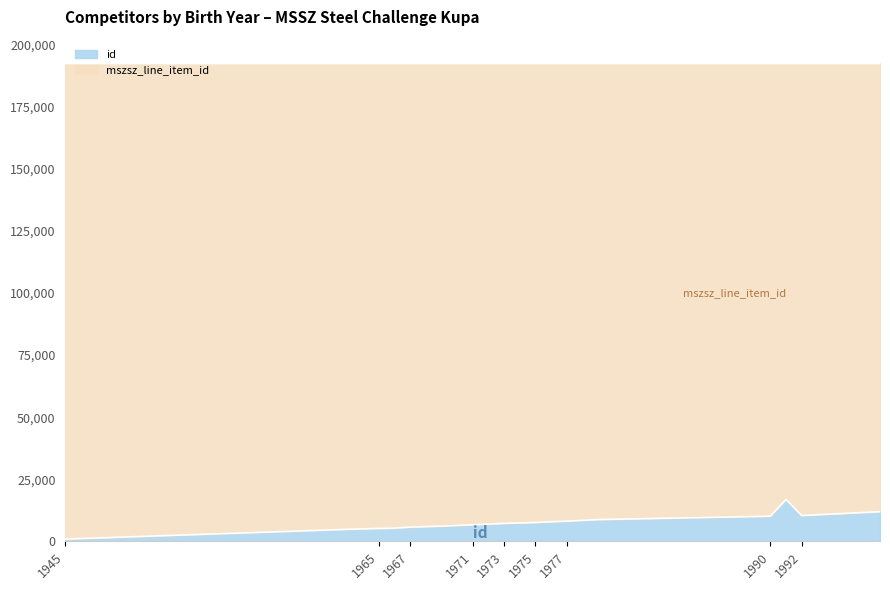

What is the value of the mszsz_line_item_id point at the 2nd from the left?

192349